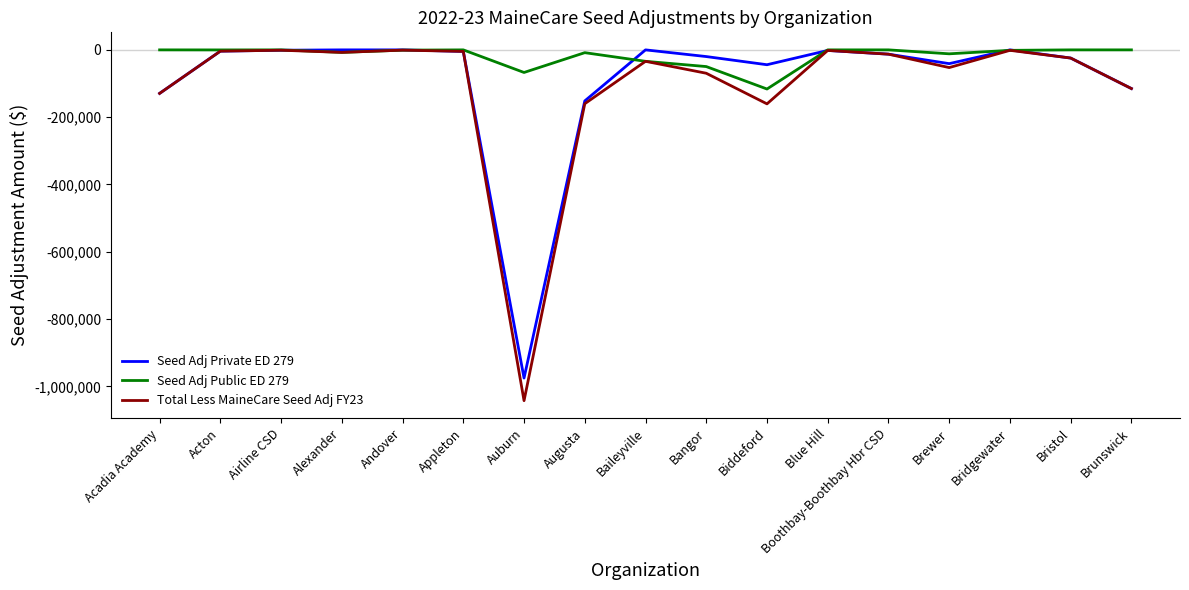

Which series has the largest total across all categories?

Seed Adj Public ED 279